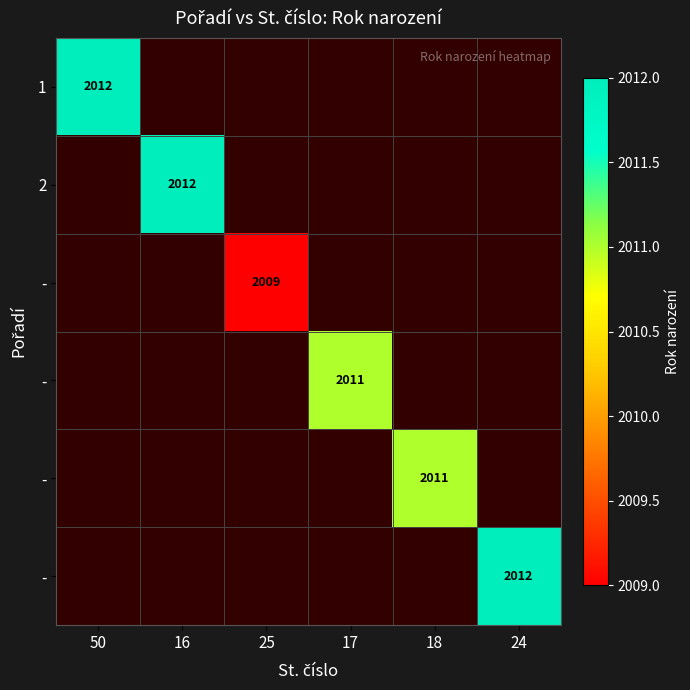

What is the minimum value shown in the chart?

2009.0